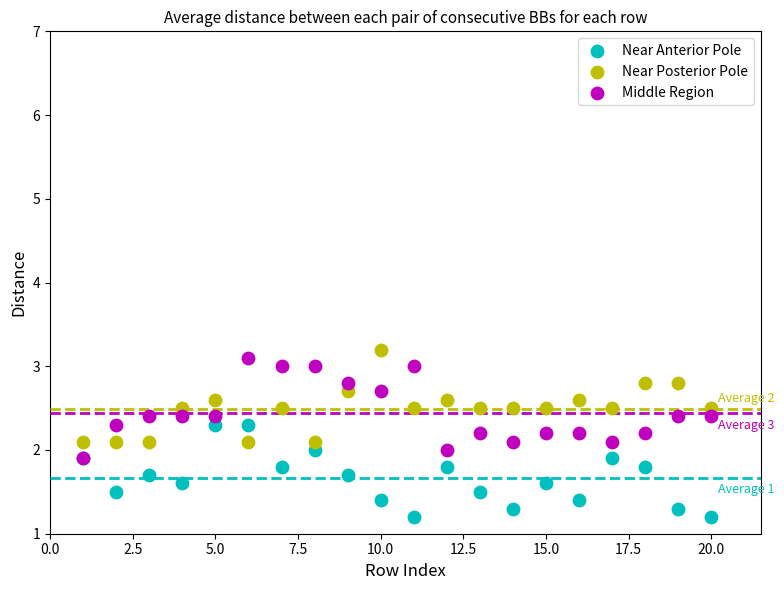

What are all the series names shown in the legend?

Near Anterior Pole, Near Posterior Pole, Middle Region